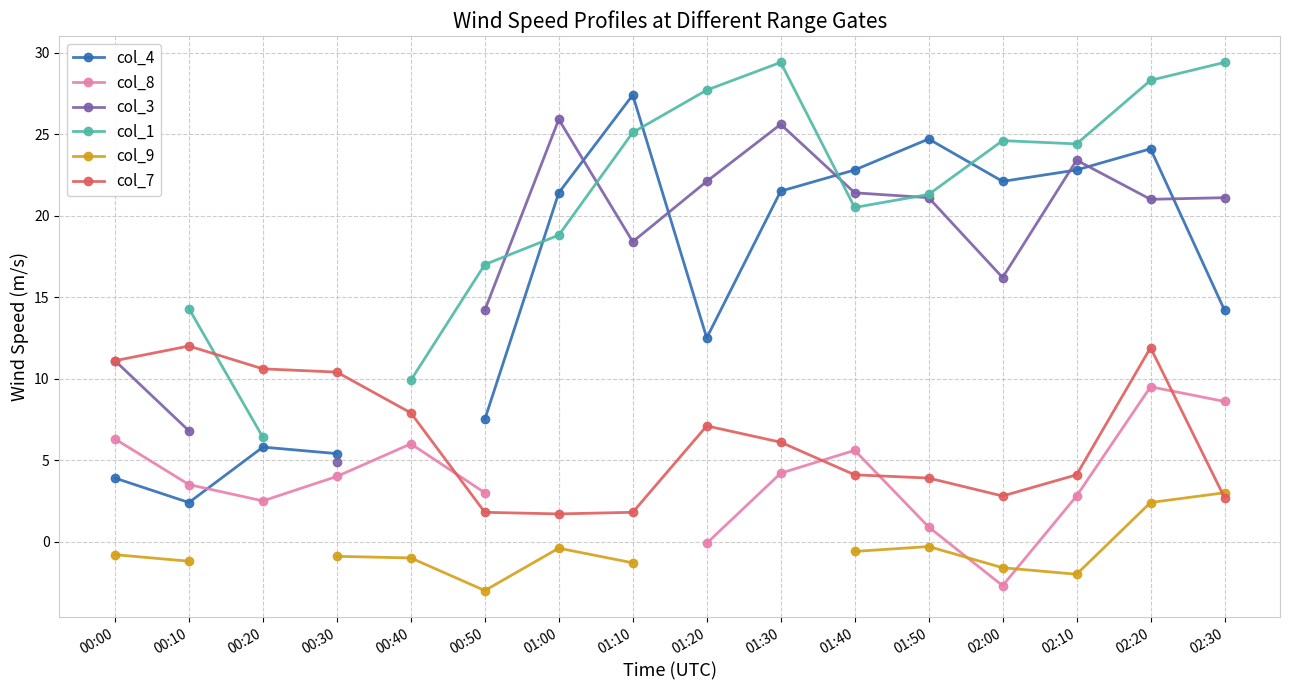

The value of col_1 at 02:30 is 29.4. True or false?

True